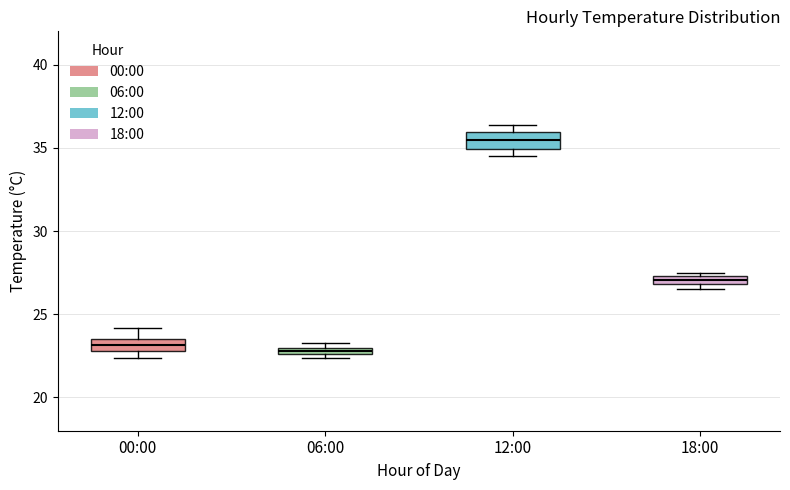

Where does the median line of the box for 12:00 sit on the y-axis? The values are not printed on the chart, so give them approximately, as read against the axis.

35.5